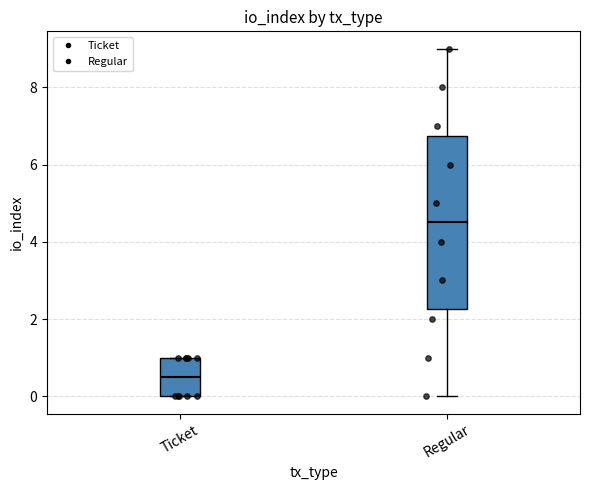

Reading left to right, transcribe this box plot: for each box, give where its median line is, the range the box spans, and where its two whiskers end, as read against the y-axis. The values are not printed on the chart, so give them approximately, as read against the axis.

Ticket: median 0.6, box 0.0 to 1.0, whiskers 0.0 to 1.0
Regular: median 4.6, box 2.2 to 6.8, whiskers 0.0 to 9.0